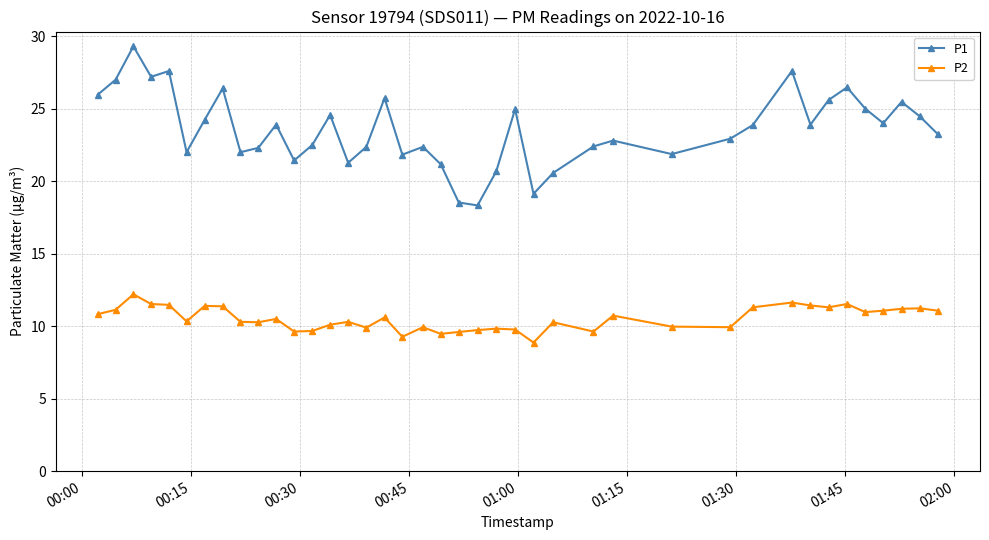

Which series has the largest total across all categories?

P1